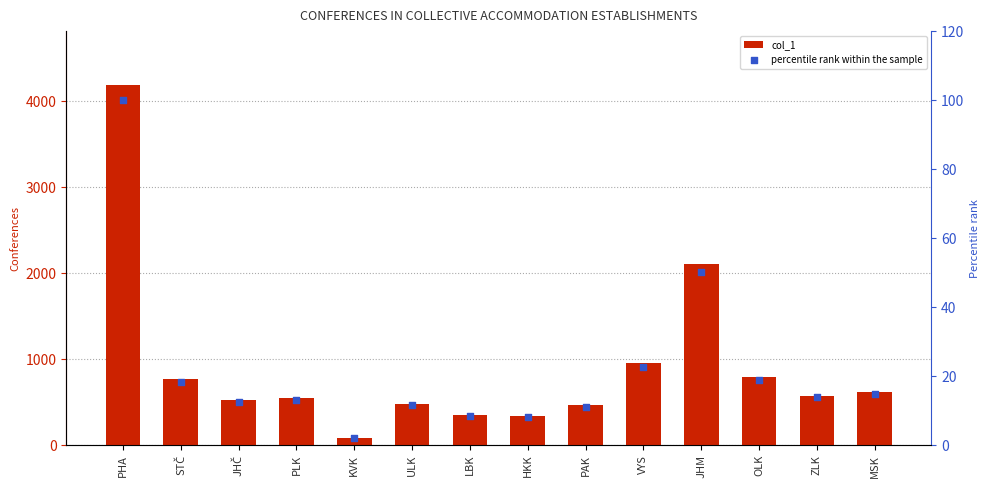

What are all the series names shown in the legend?

col_1, percentile rank within the sample